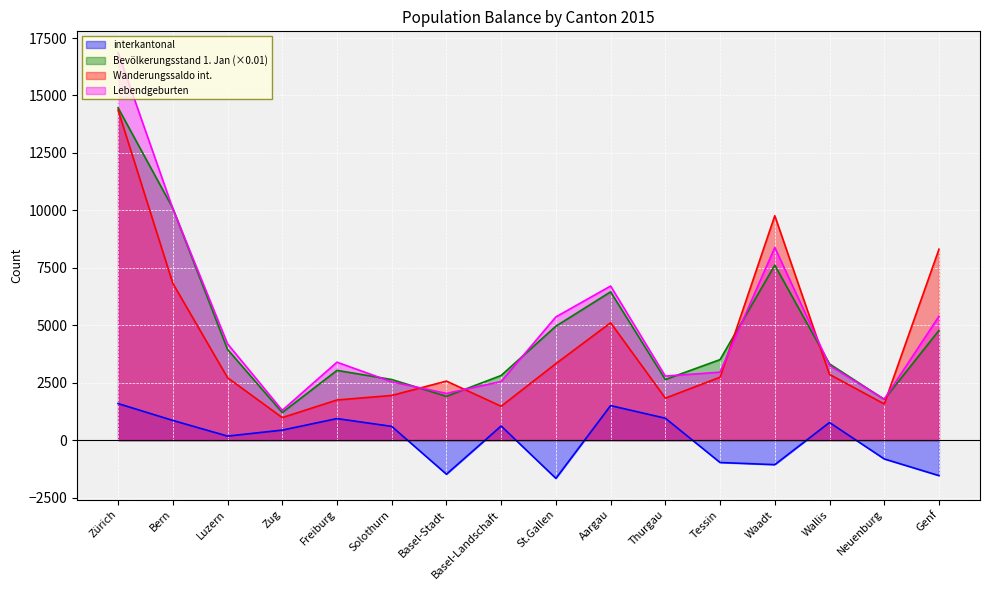

True or false: Bevölkerungsstand 1. Jan and interkantonal cross at least once.

False